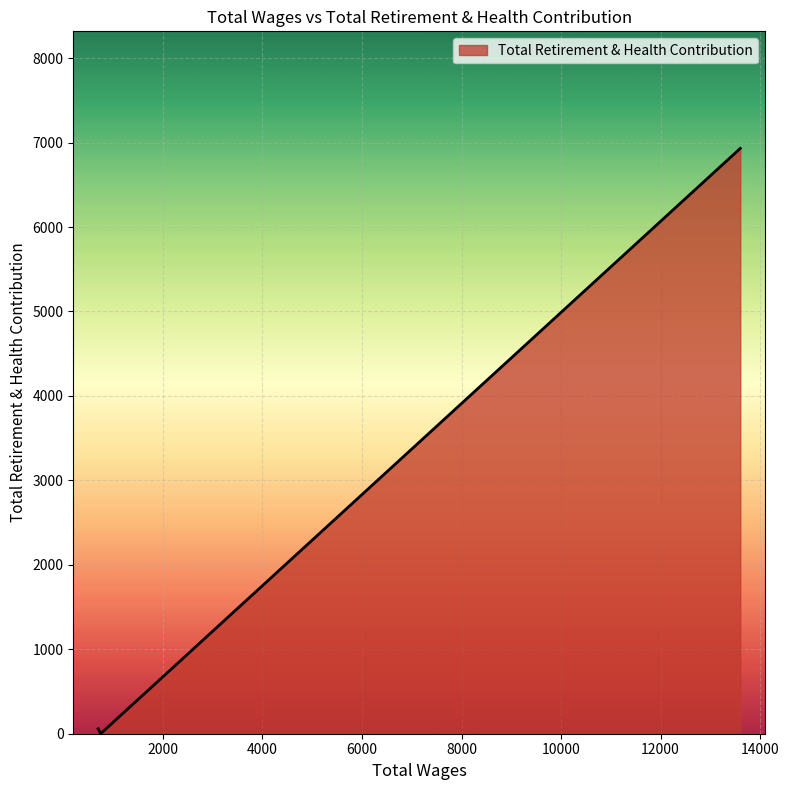

What is the difference between the second highest and minimum values?

58